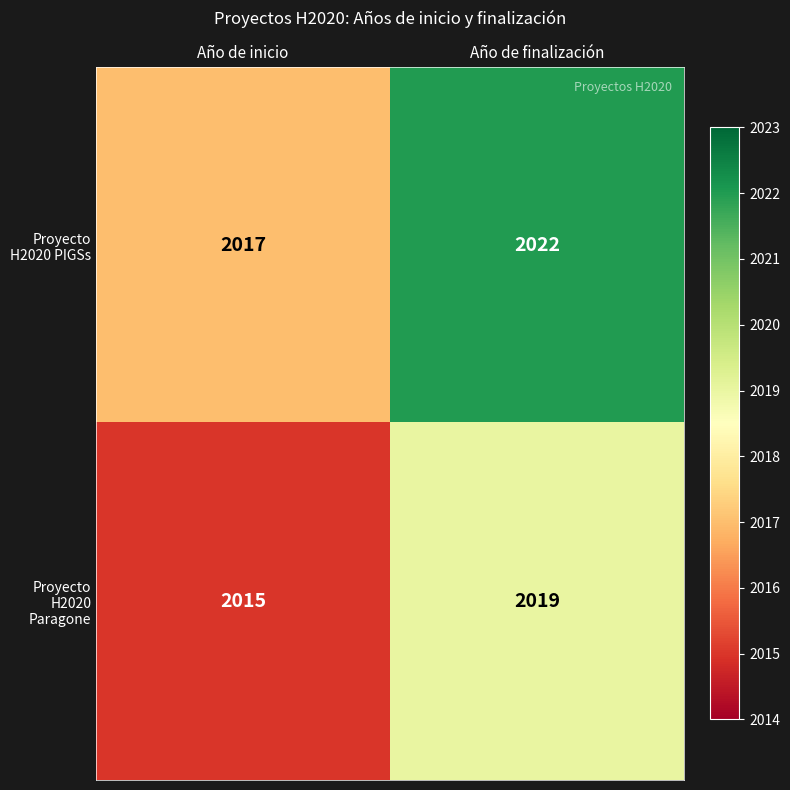

What is the total value across all series at Año de finalización?

4041